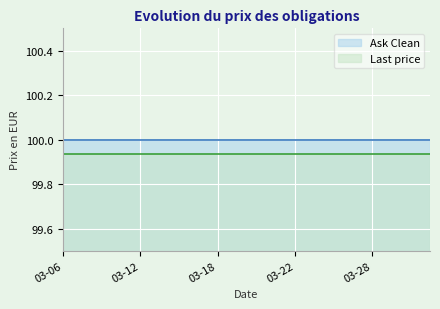

At which label does Last price reach its minimum?

2024-03-06